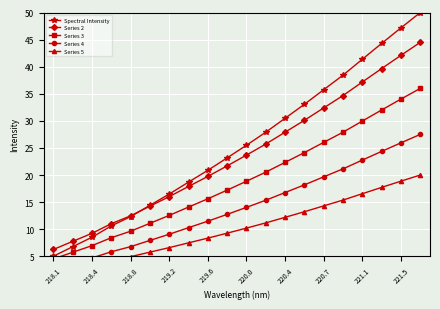

The Spectral Intensity series shows 3.1 at 218.1. True or false?

False